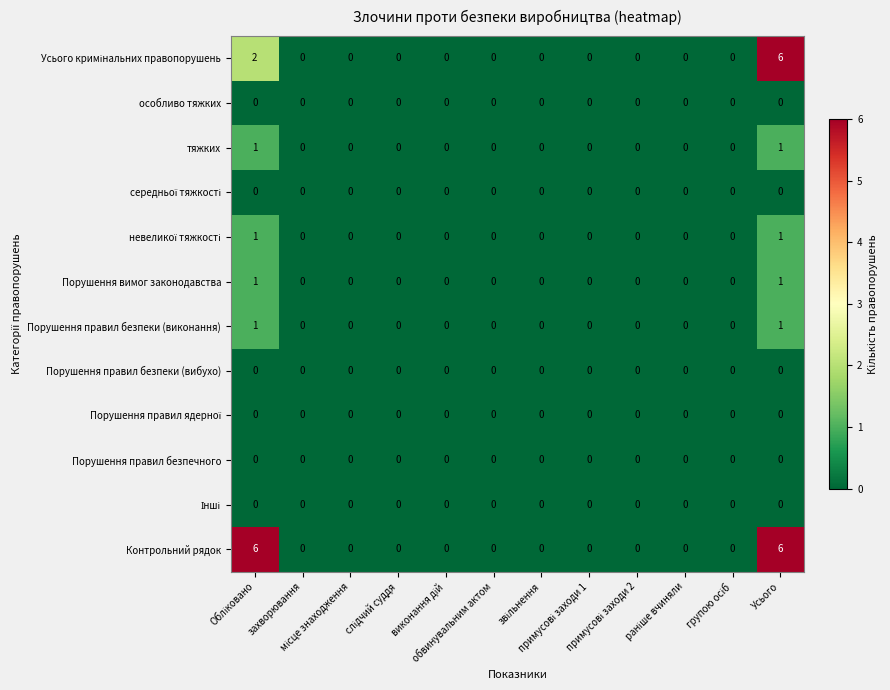

Count the Порушення правил безпеки (виконання) values in the range 0 to 1.

12